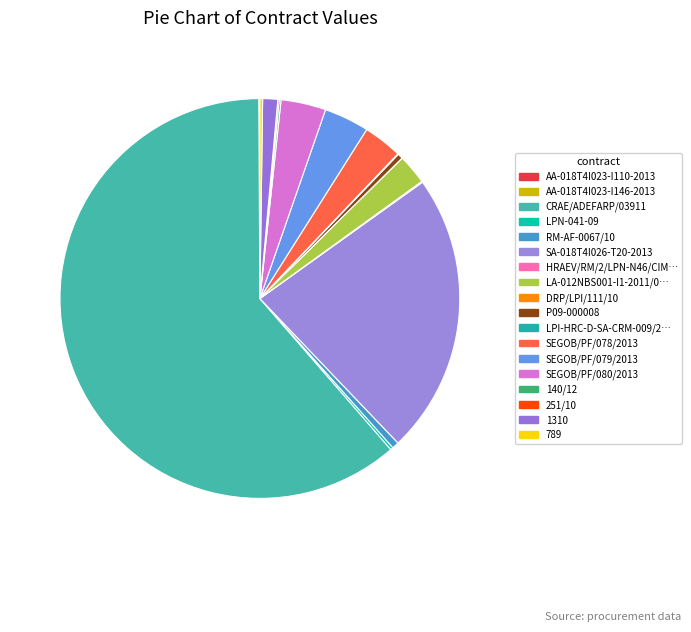

Which slice is the smallest?

DRP/LPI/111/10